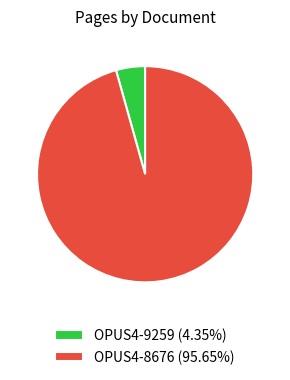

Which category has the smallest portion of the pie?

OPUS4-9259